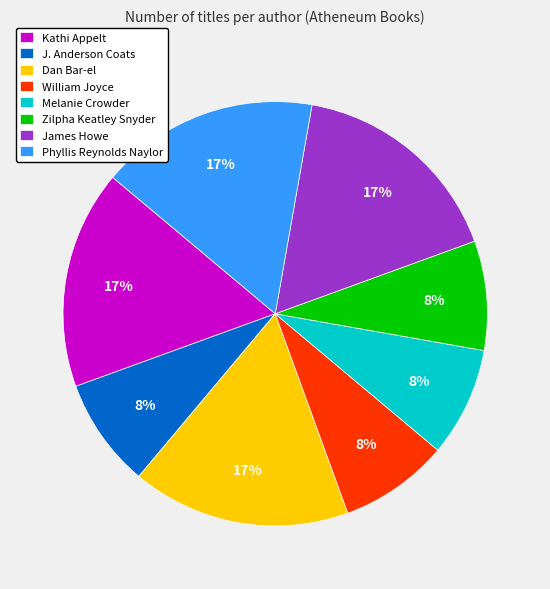

Is there a majority slice in this chart?

No